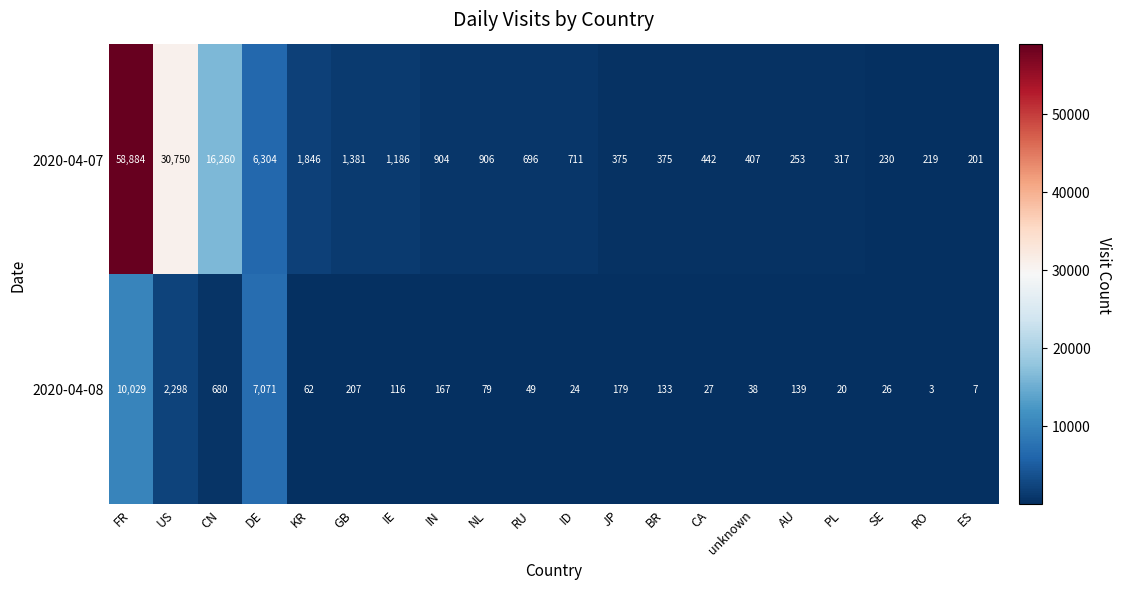

The value of 2020-04-08 at RO is 2. True or false?

False